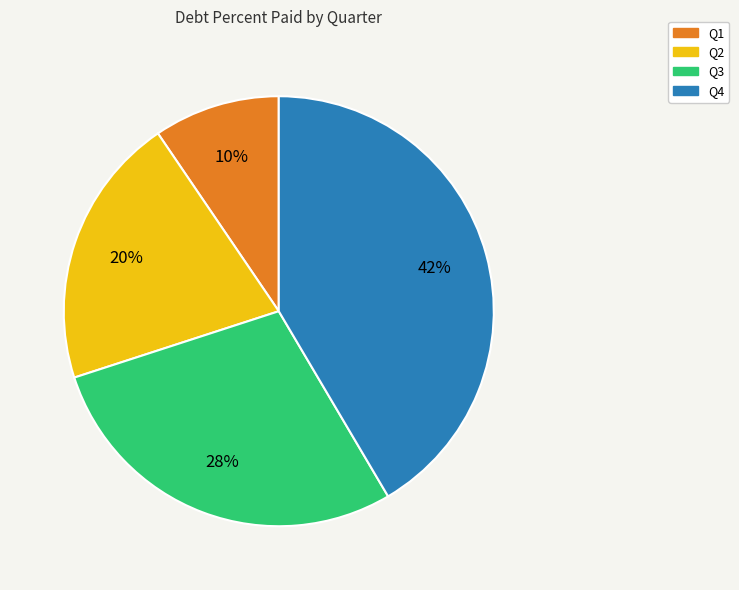

To the nearest percent, what is the average slice percentage?

25%